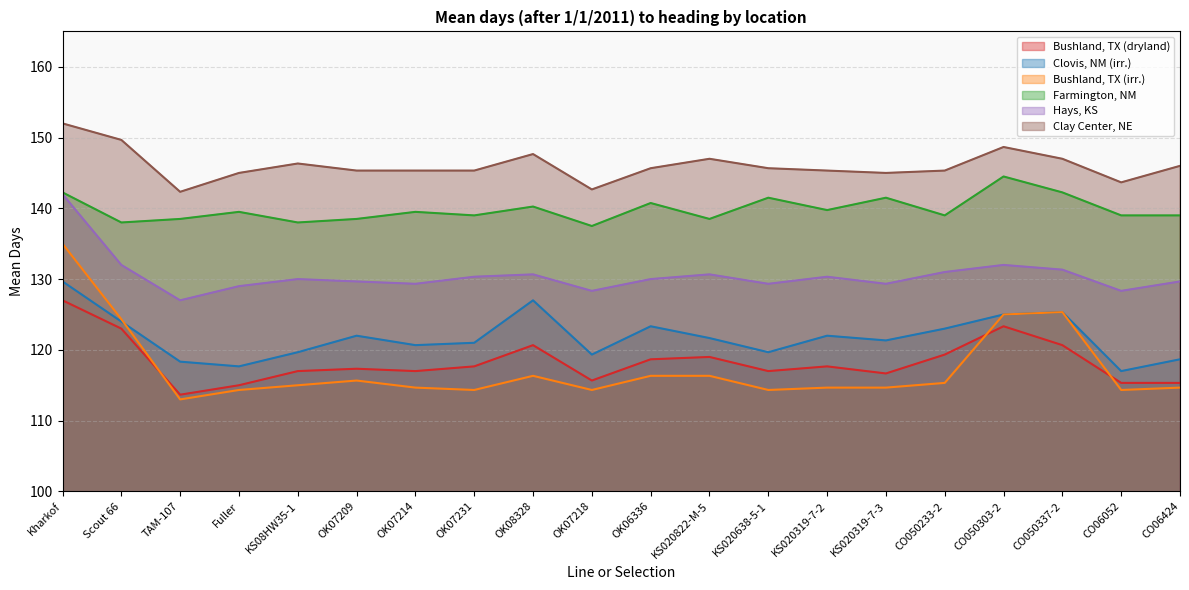

True or false: Clay Center, NE and Bushland, TX (irr.) intersect in this chart.

False